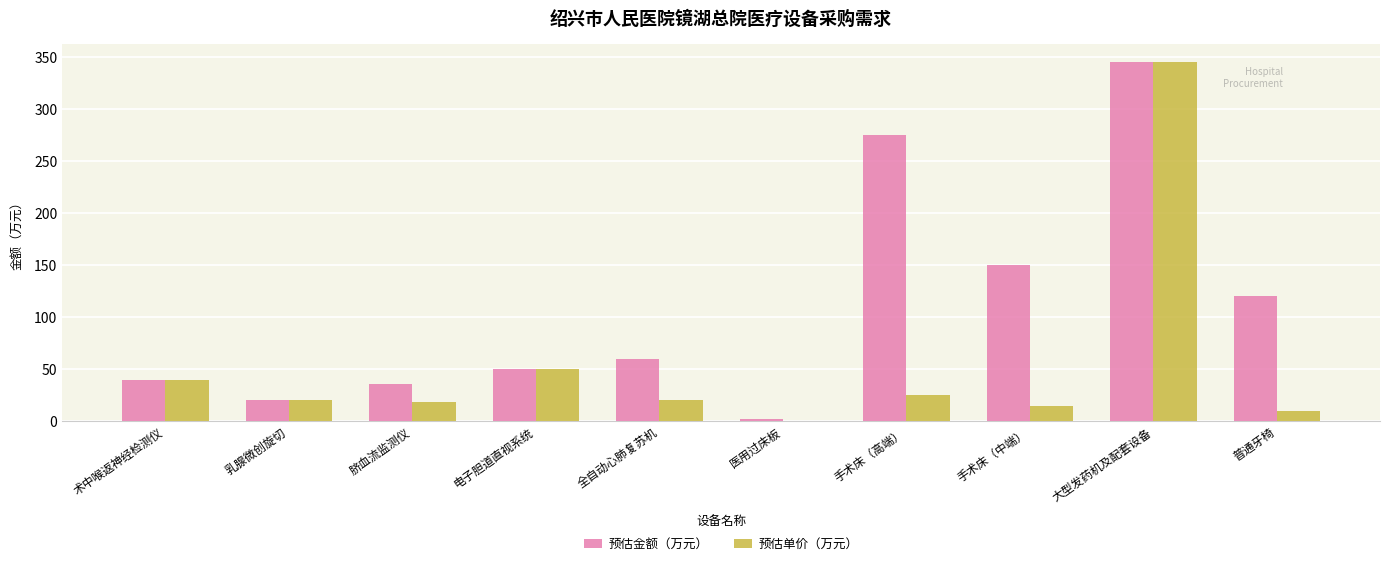

What is the spread (max minus min) of values at 手术床（中端）?

135.0